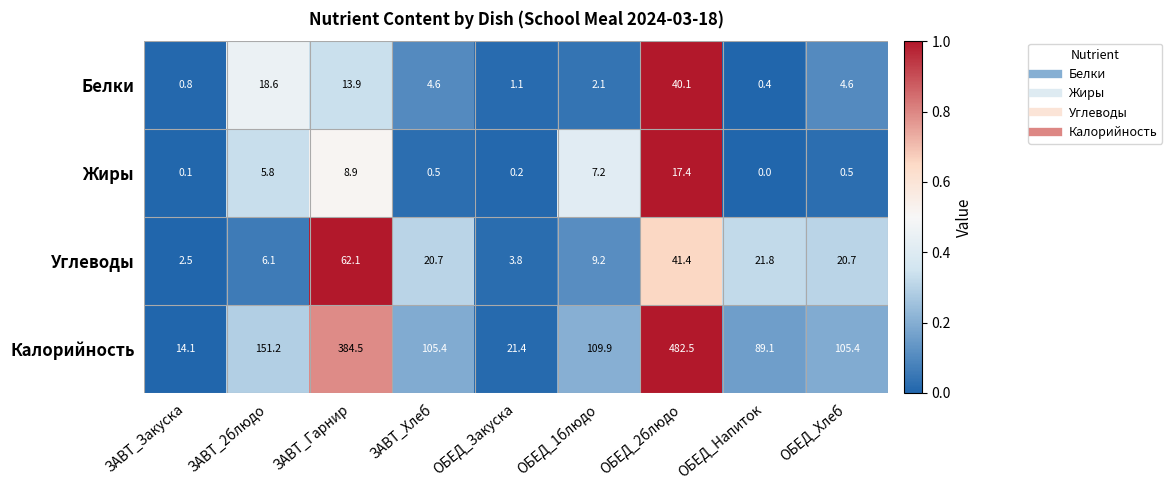

The value of Жиры at ОБЕД_1блюдо is 4.9. True or false?

False